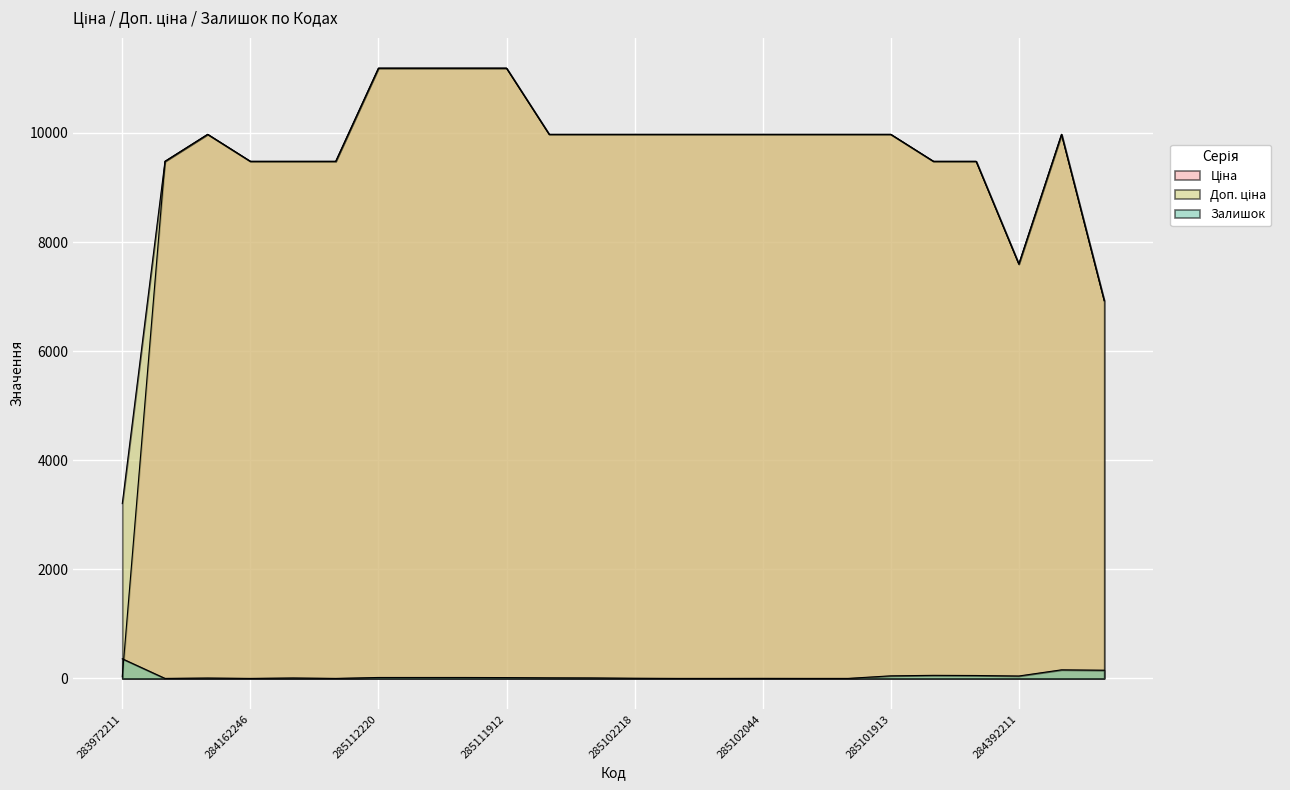

Where do Ціна and Залишок first cross each other?

283972211 and 284162248